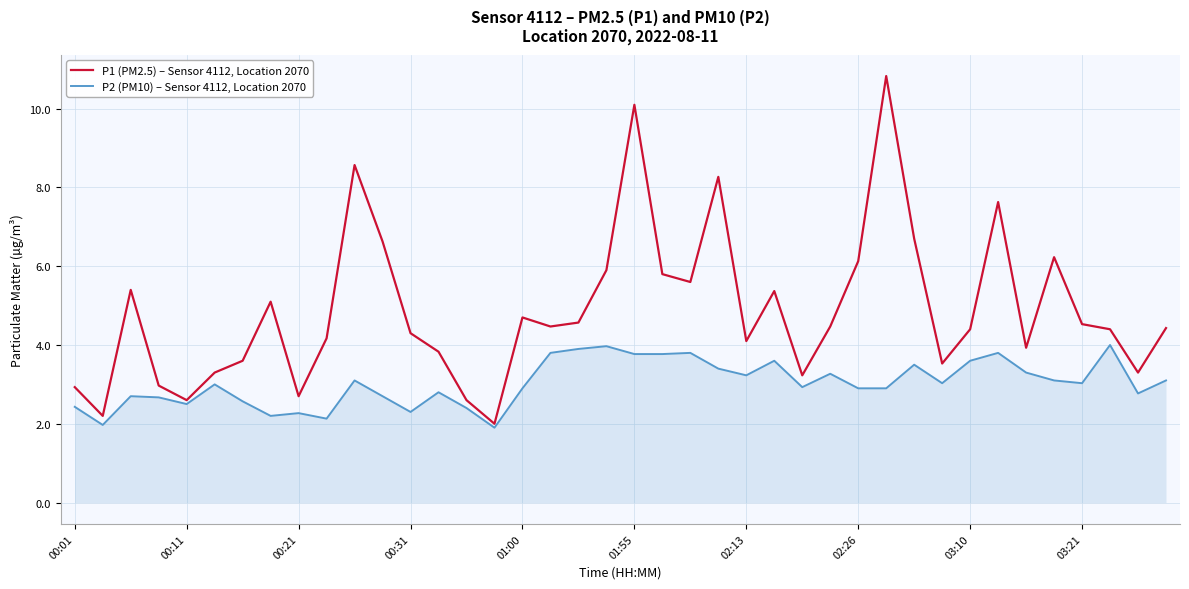

What are all the series names shown in the legend?

P1 (PM2.5) – Sensor 4112, Location 2070, P2 (PM10) – Sensor 4112, Location 2070